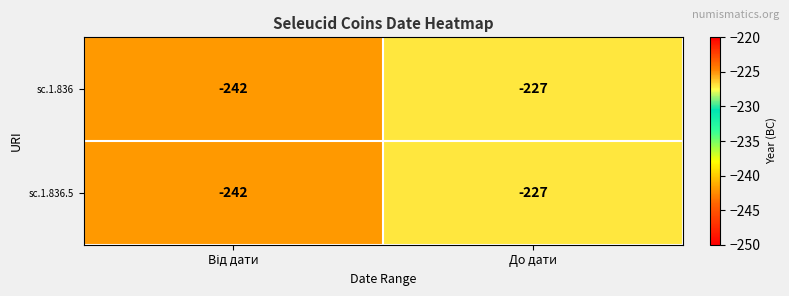

At which label is sc.1.836.5 closest to -234?

До дати